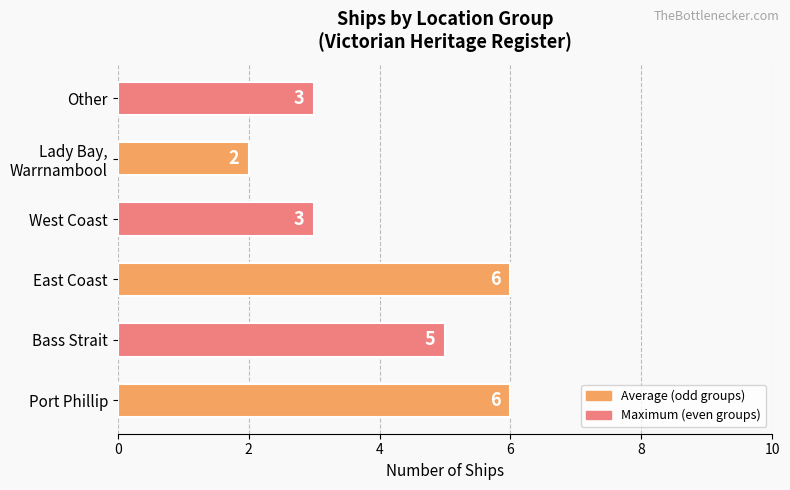

What is the difference between the maximum and second lowest values?

3